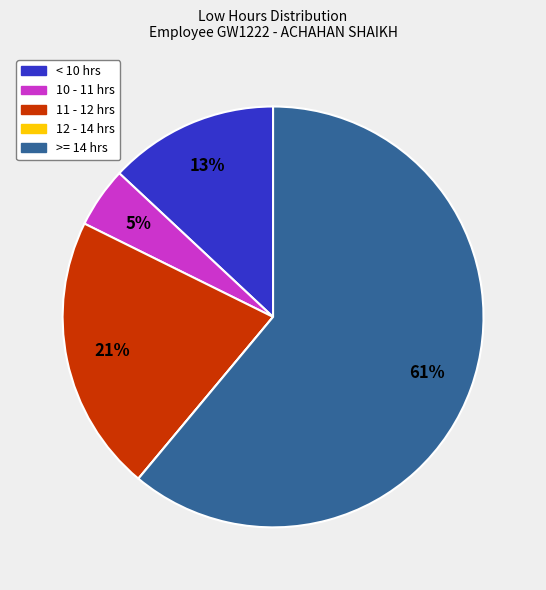

What percentage is the 10 - 11 hrs slice, to the nearest percent?

5%